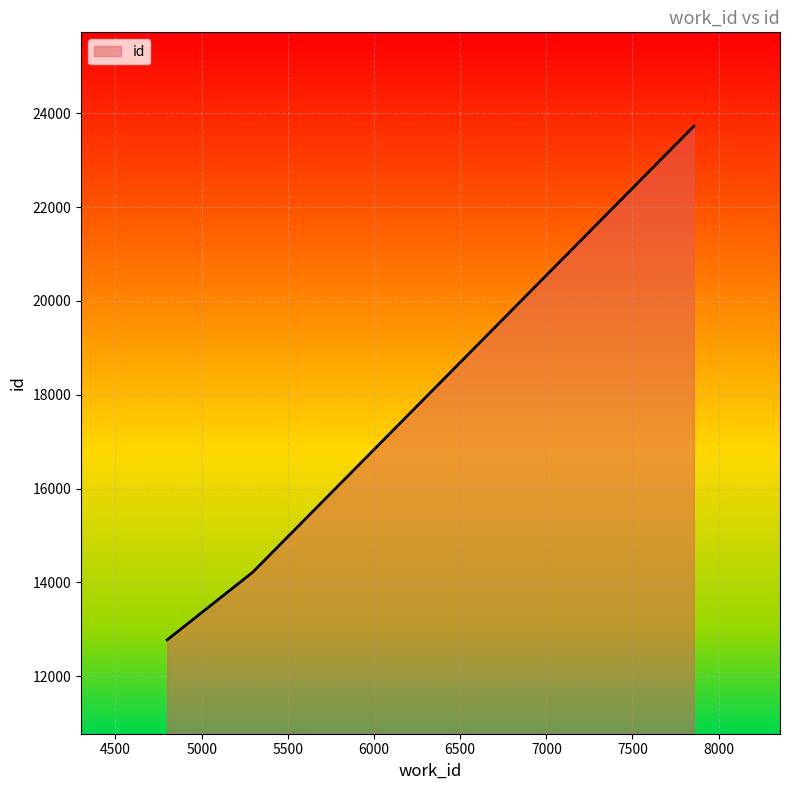

What is the average value?

16905